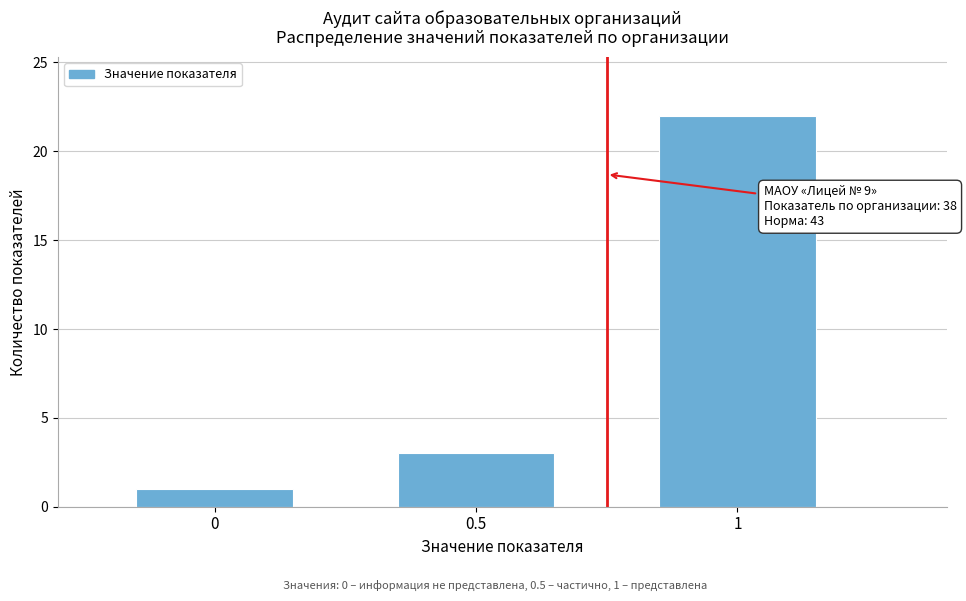

Reading left to right, what are all the values shown in this chart?

1	3	22